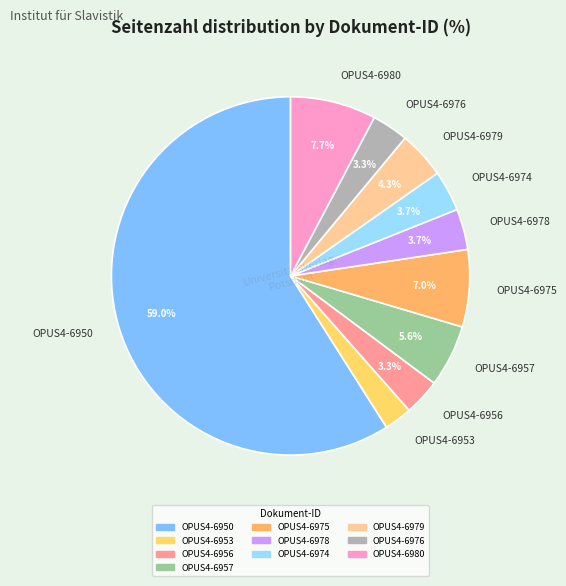

Which slice is the largest?

OPUS4-6950